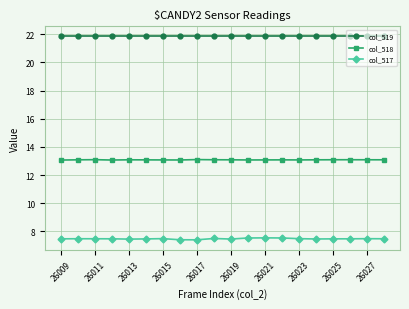

True or false: col_519 and col_517 cross at least once.

False